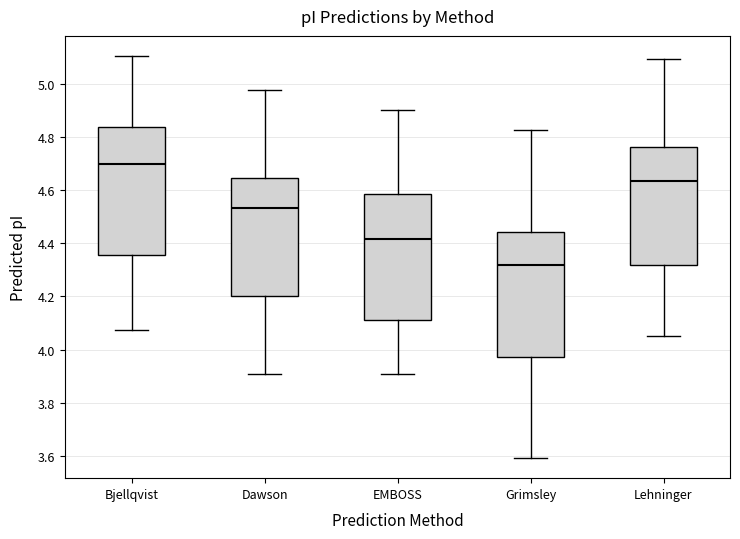

Where is the lower edge of the box for Dawson on the y-axis? The values are not printed on the chart, so give them approximately, as read against the axis.

4.20